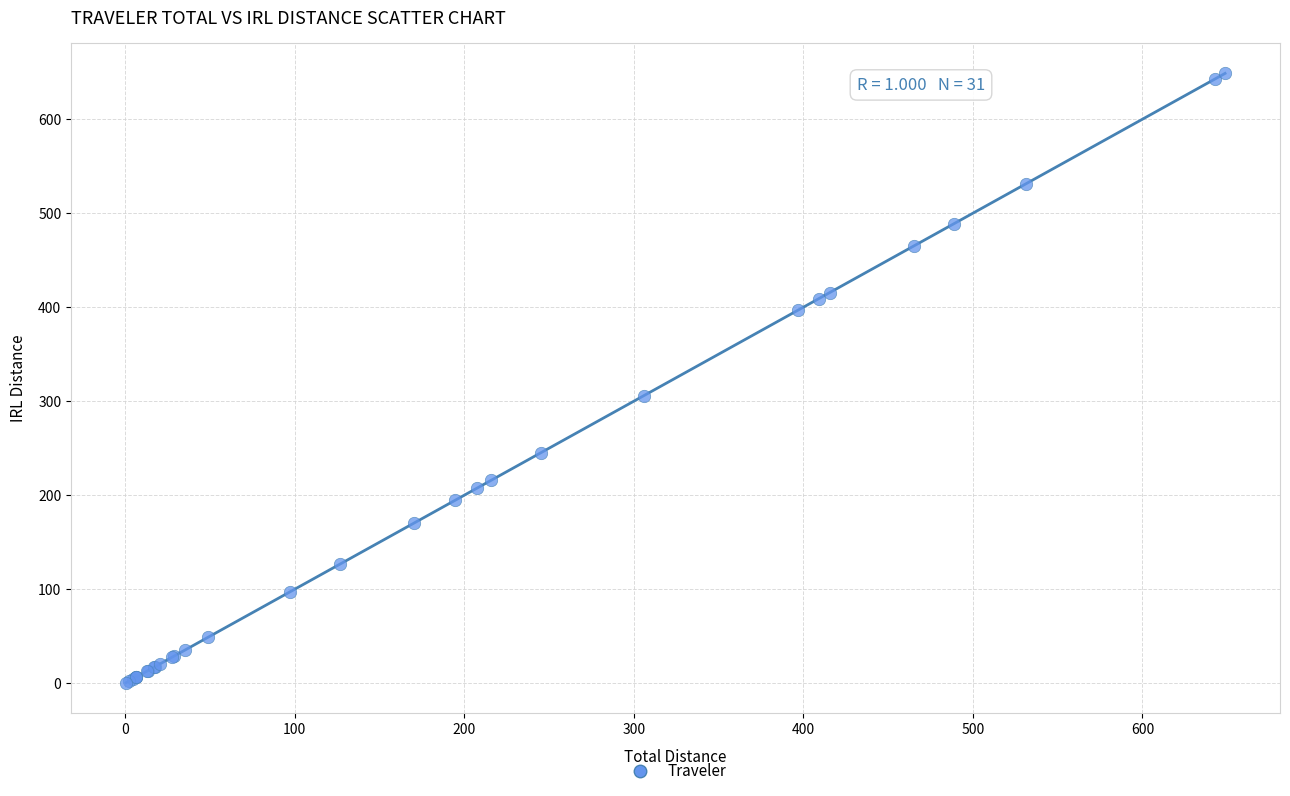

What Y value in the scatter plot is closest to 324?

305.8